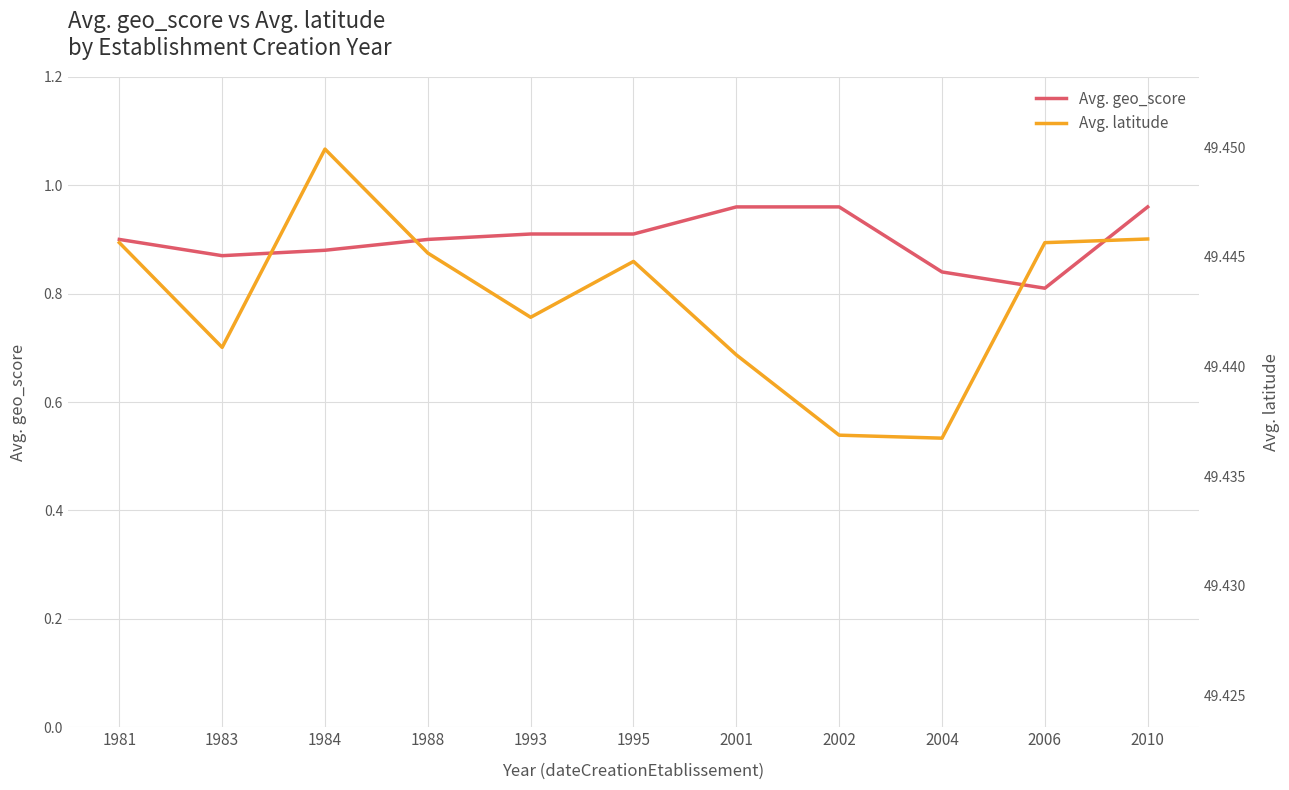

How many lines are shown in the chart?

2